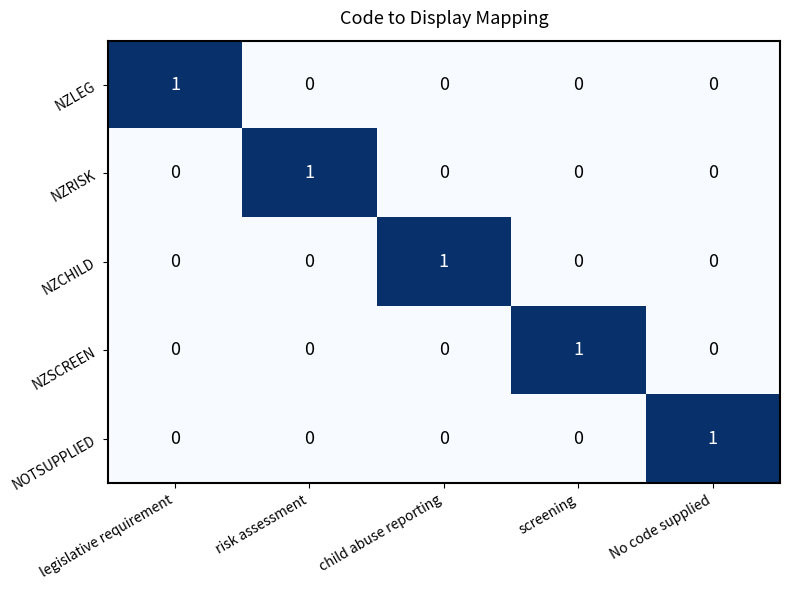

Count the NZLEG values in the range 0 to 1.

5